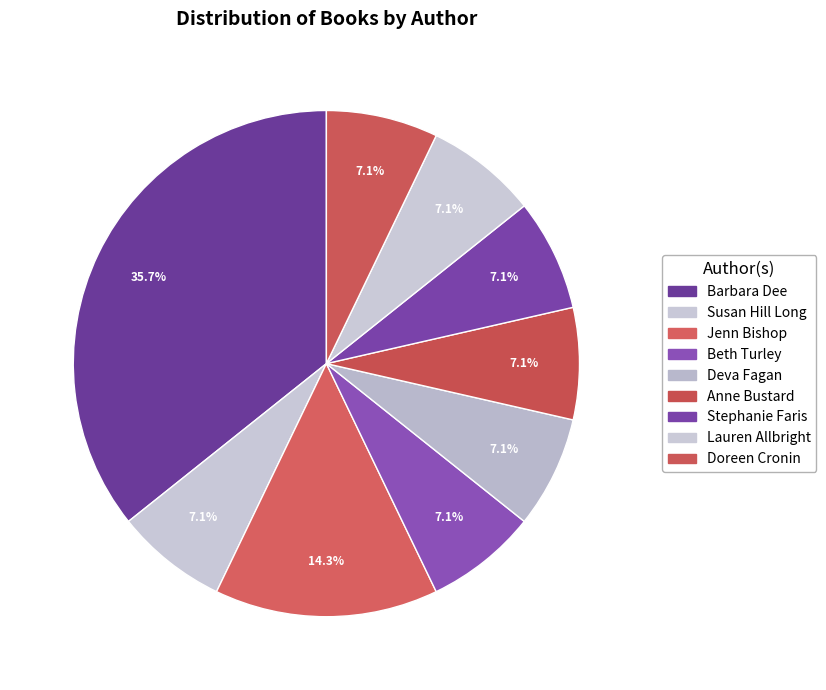

What is the ratio of the value at Barbara Dee to the value at Susan Hill Long?

5.0